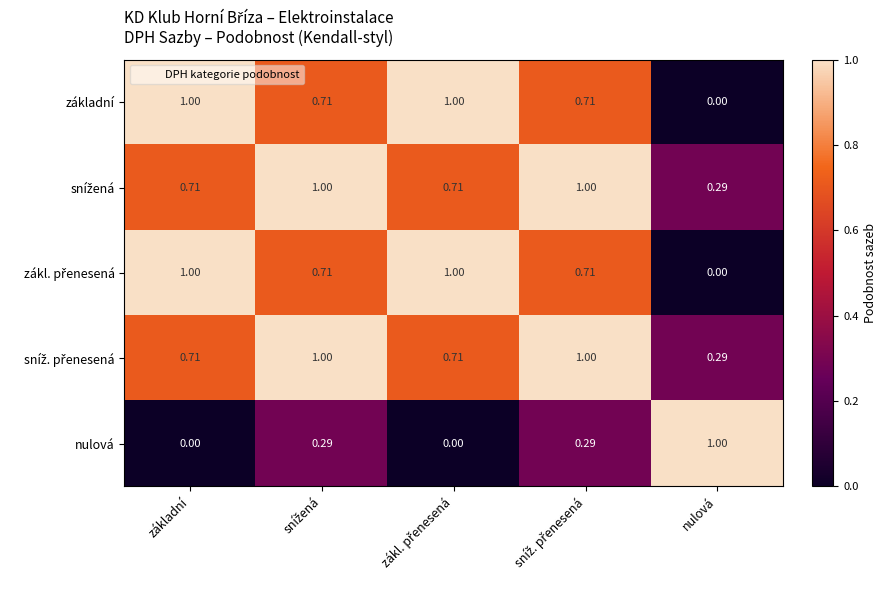

What is the maximum value shown in the chart?

1.0